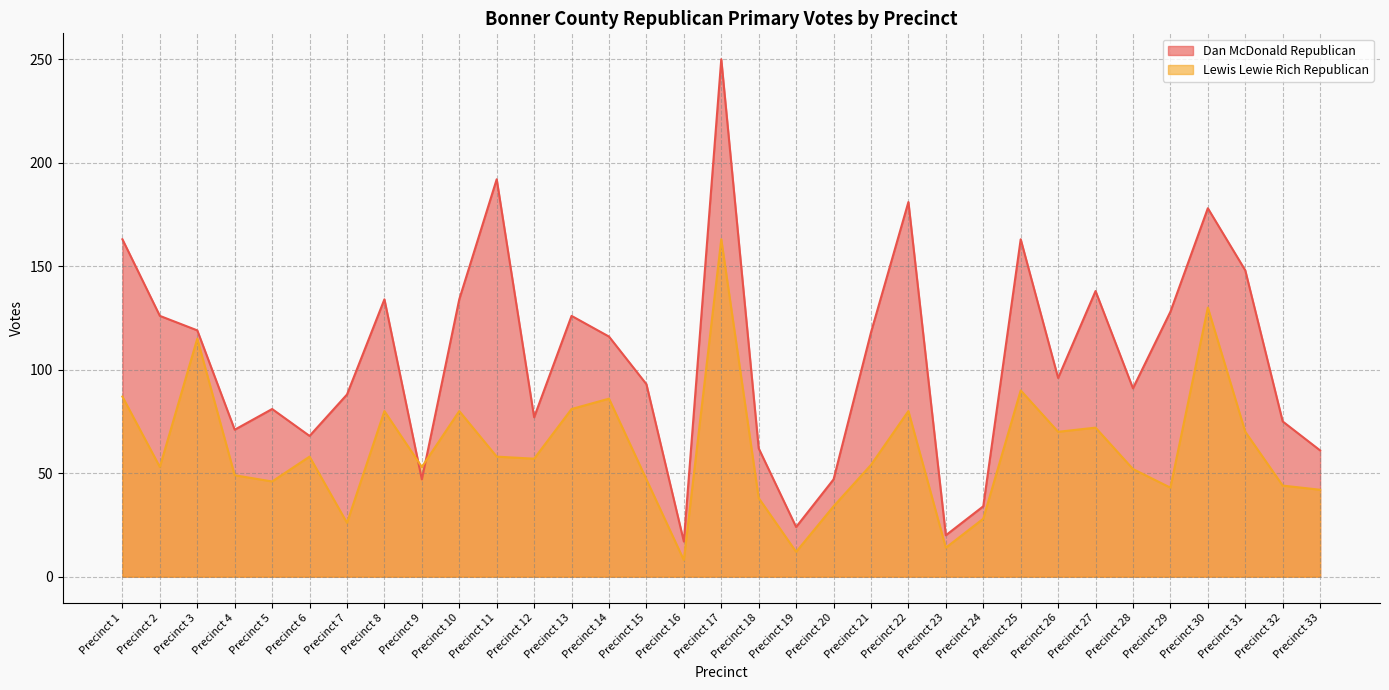

At how many categories does at least one series exceed 90?

19